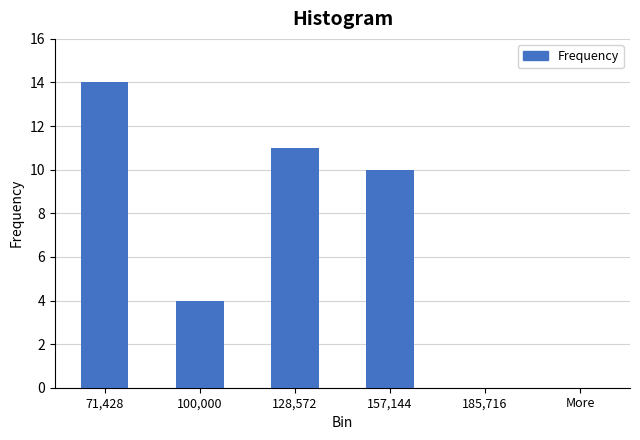

Reading left to right, extract all data points from this chart.

71,428=14	100,000=4	128,572=11	157,144=10	185,716=0	More=0